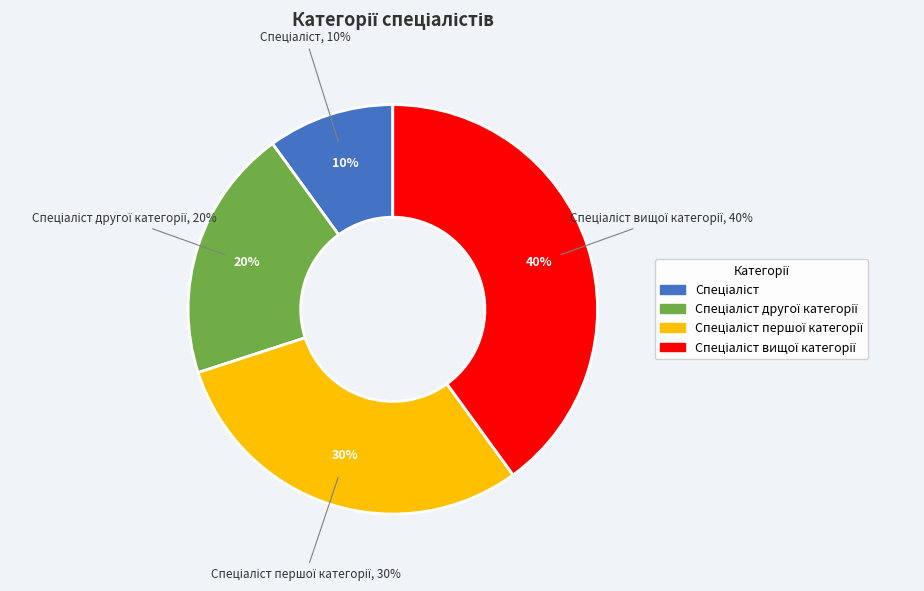

What is the largest slice in the pie chart?

Спеціаліст вищої категорії